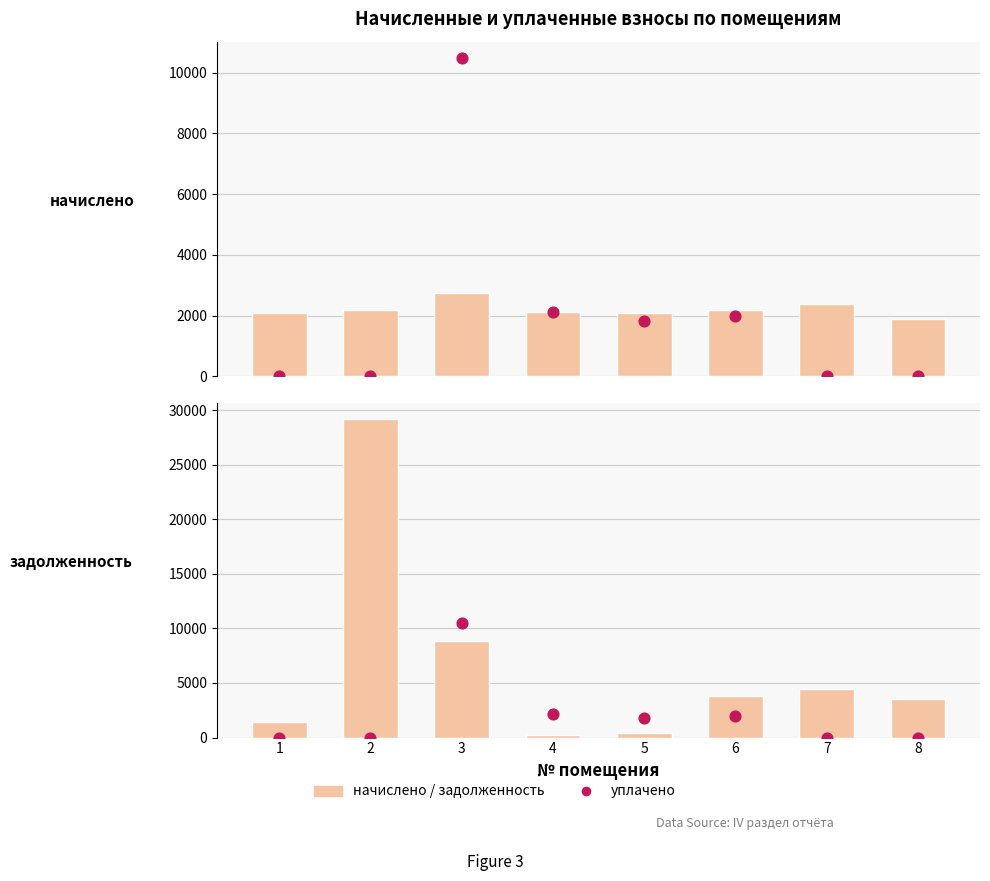

Which series reaches the minimum Y coordinate?

уплачено